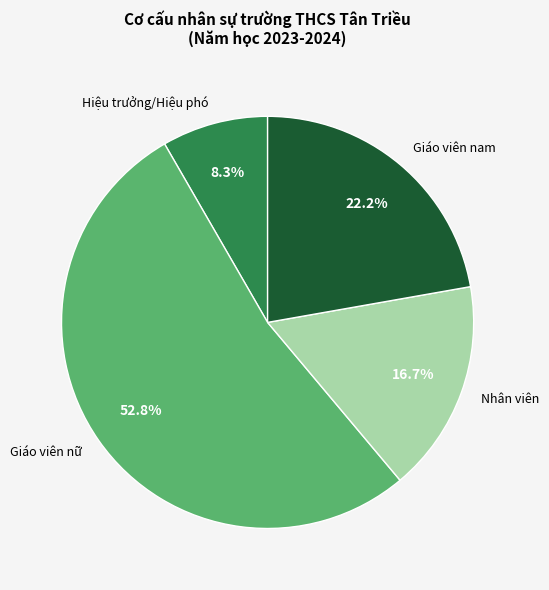

Does Hiệu trưởng/Hiệu phó represent more than half of the total?

No